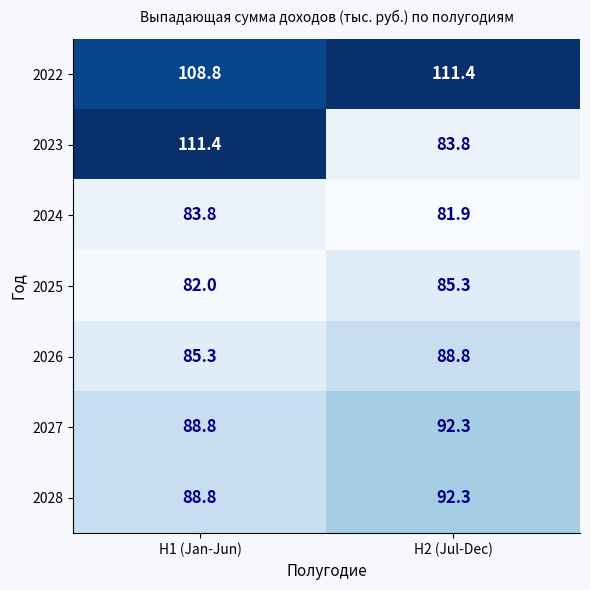

What is the difference between the highest and lowest values at H1 (Jan-Jun)?

29.4